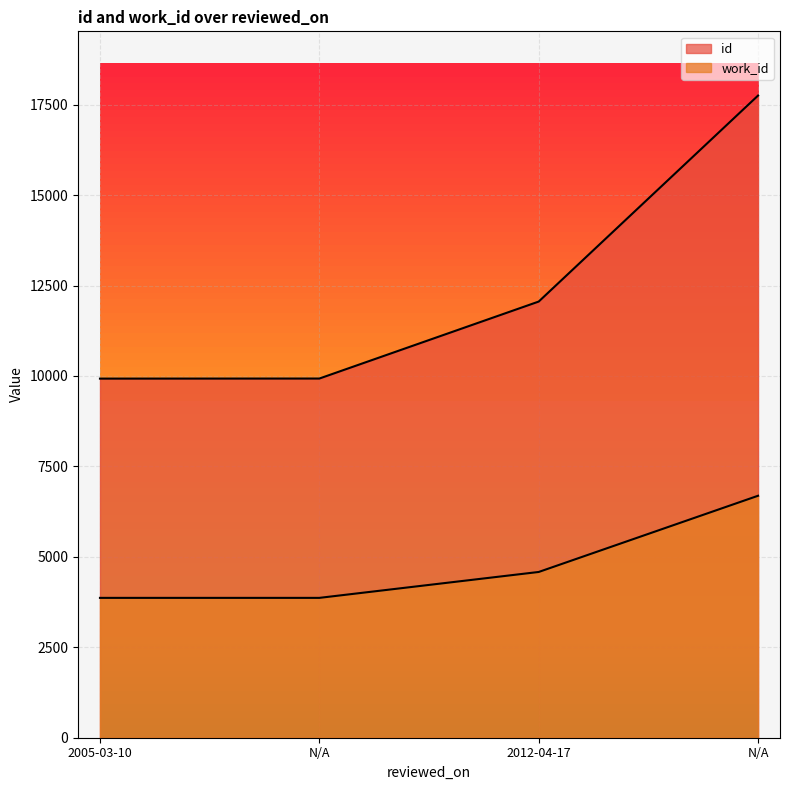

How many data points in id are above 12057?

1